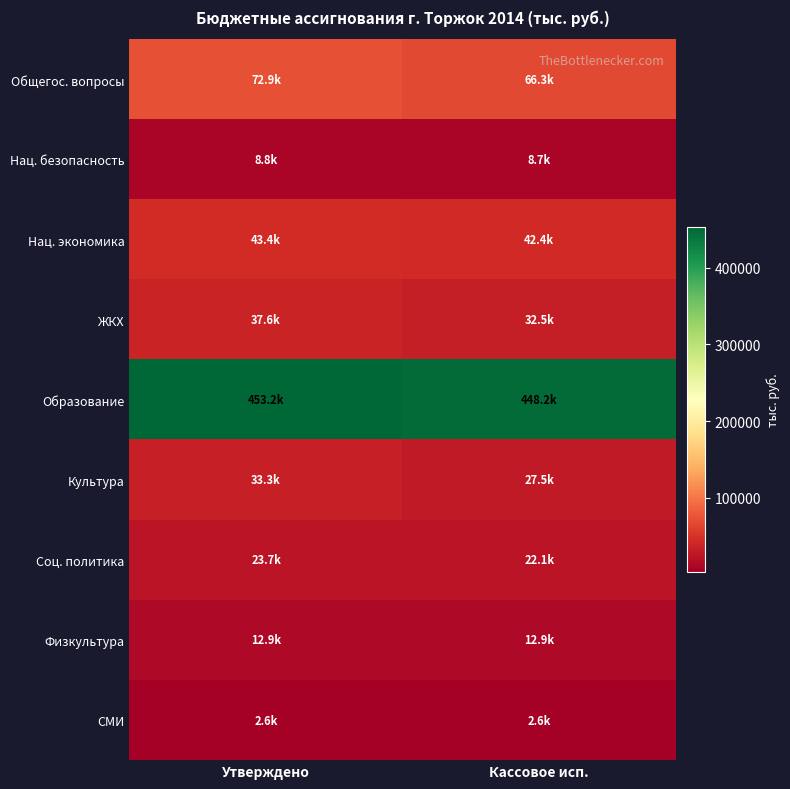

What is the total value across all series at Утверждено?

688450.7